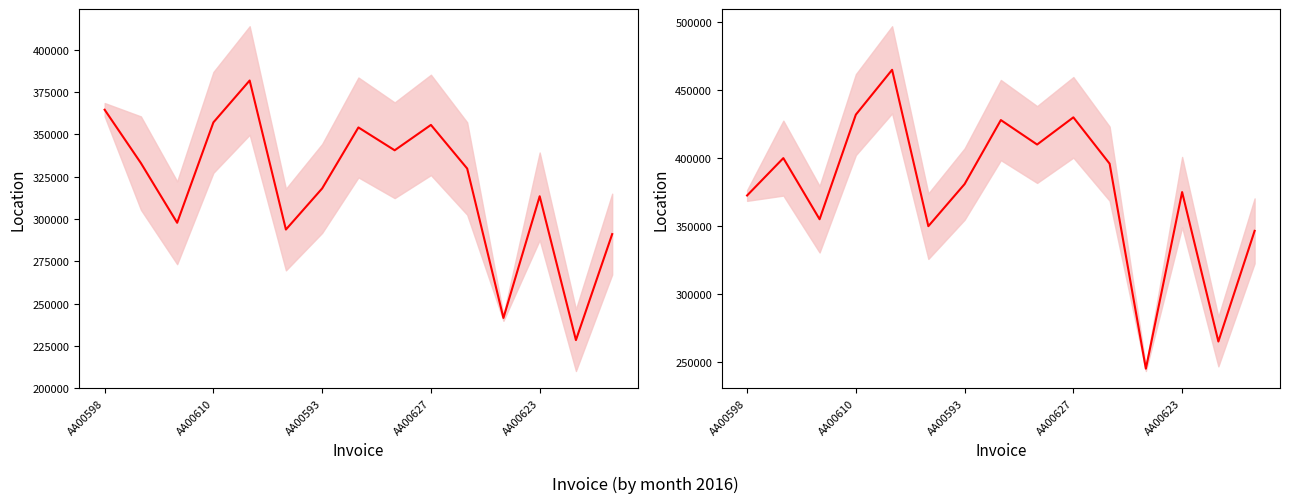

Is this an area chart (filled region under the line)?

No